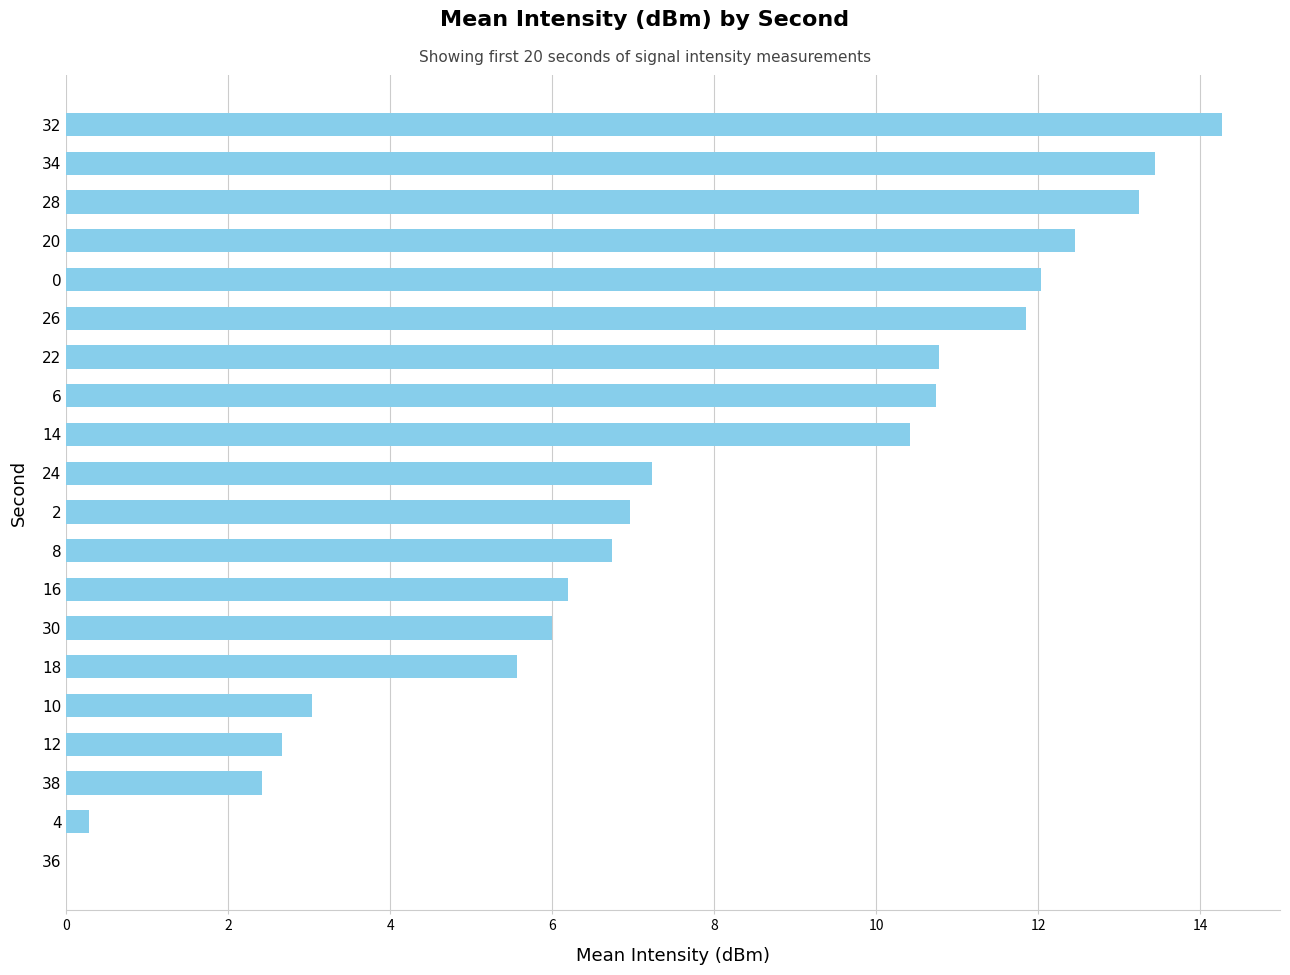

Is it true that the value at 2 is 0.4?

False